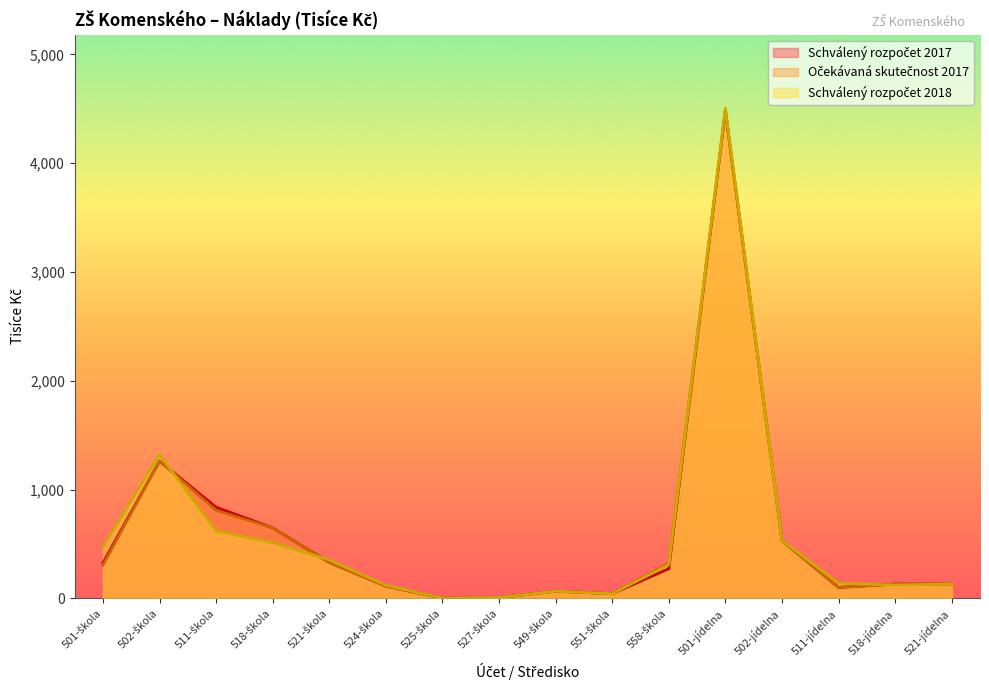

Between 511-škola and 502-jídelna, which series saw the biggest shift?

Schválený rozpočet 2017